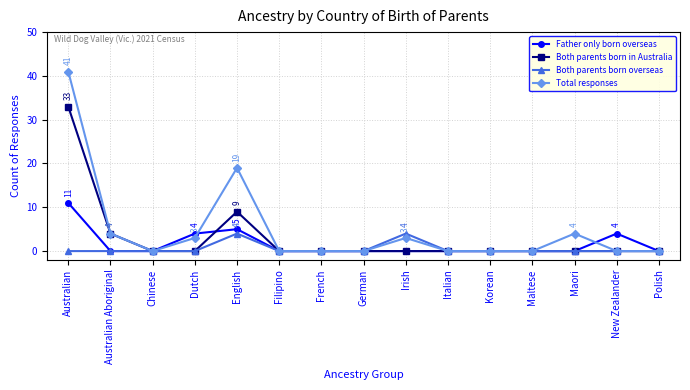

At how many categories does at least one series exceed 40?

1